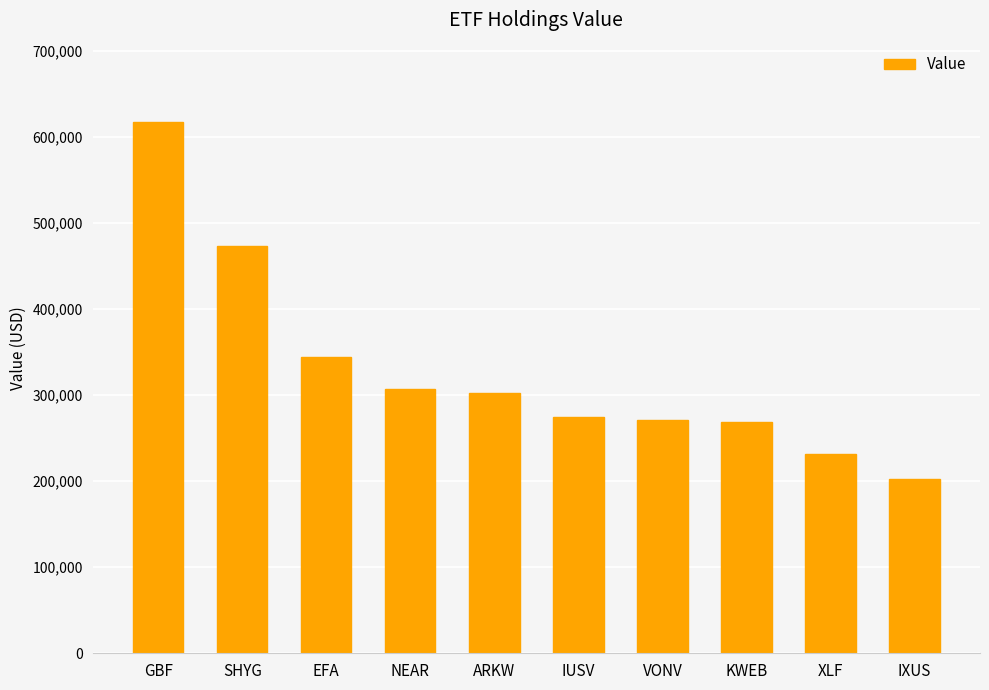

What is the average value?

329200